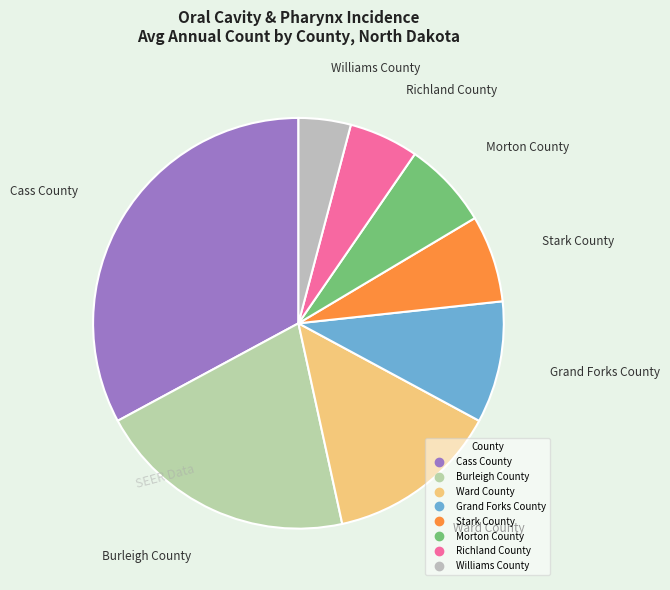

Combined, do Burleigh County and Cass County account for over 50%?

Yes